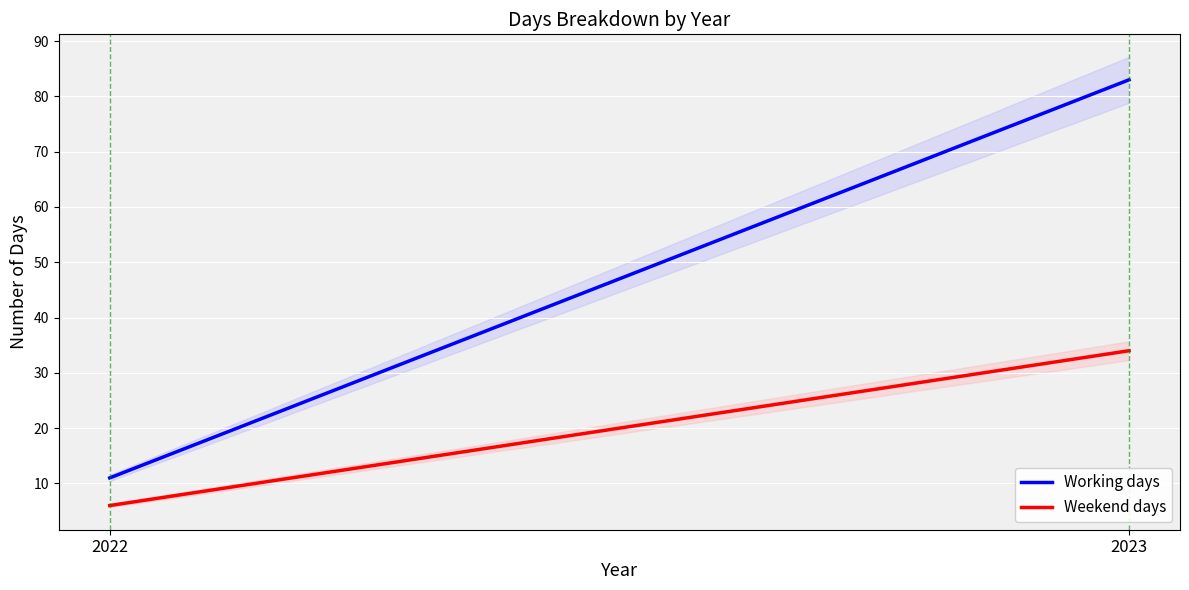

Rank the series at 2022 from highest to lowest value.

Working days, Weekend days